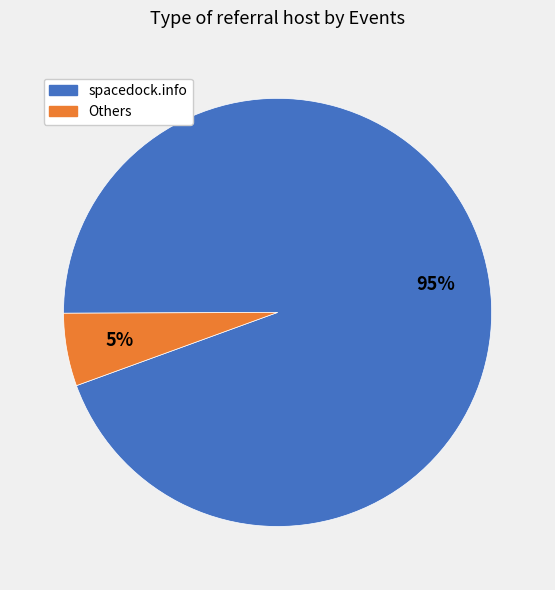

How many slices are in this pie chart?

2